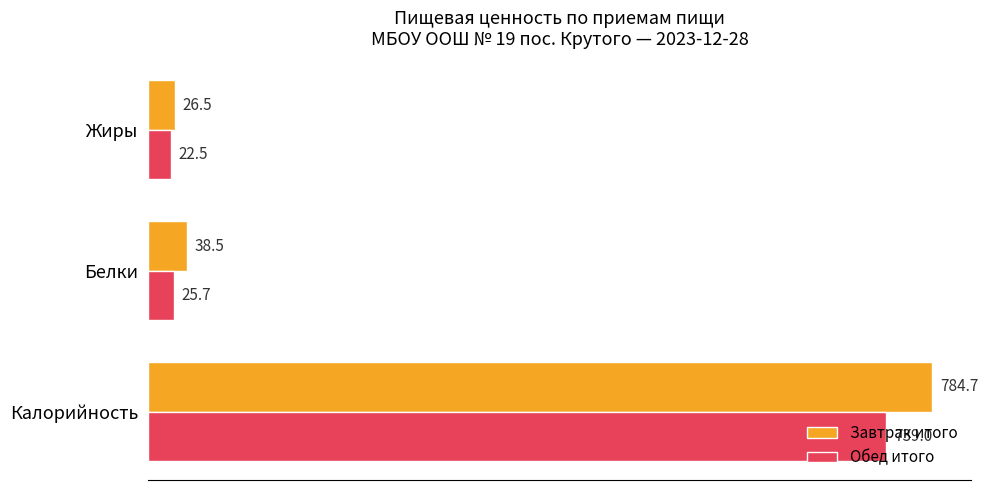

Between Калорийность and Белки, which series saw the biggest shift?

Завтрак итого